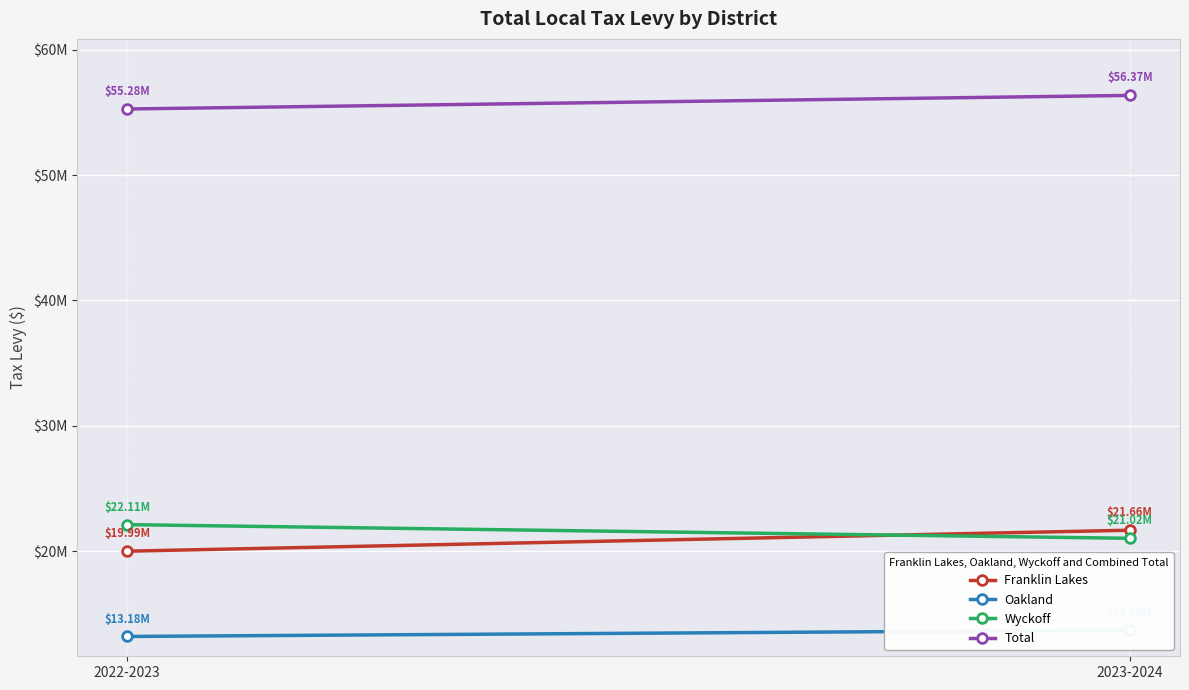

What is the sum of all Total values?

111653327.0